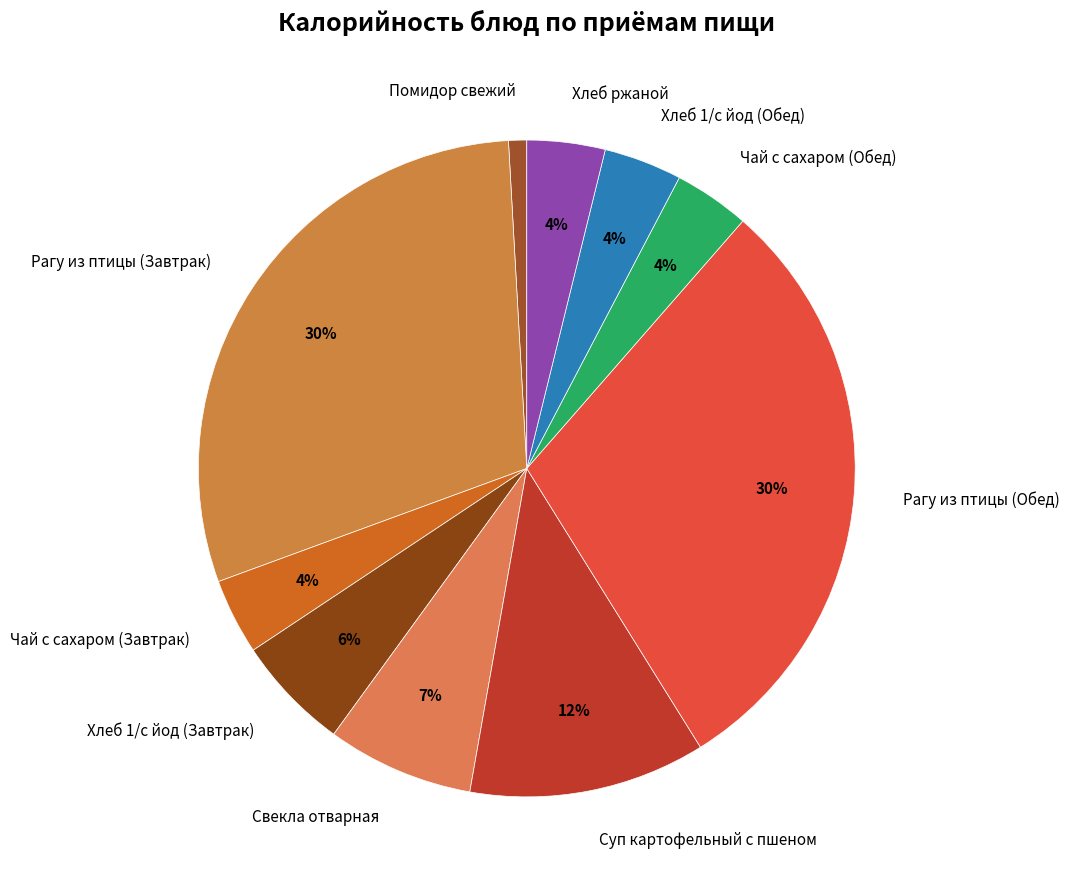

What percentage is the Хлеб 1/с йод (Завтрак) slice, to the nearest percent?

6%